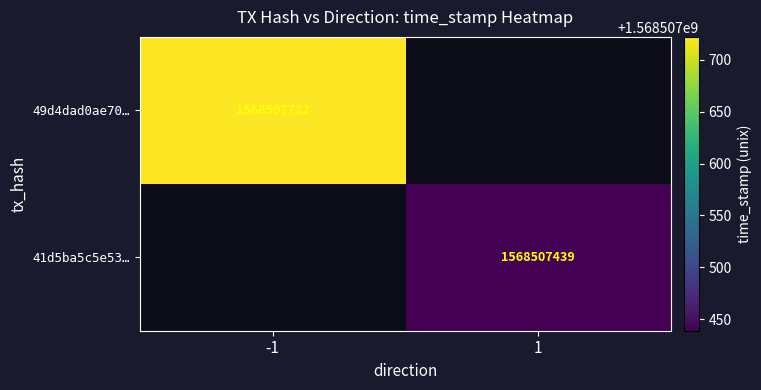

What is the spread (max minus min) of values at direction?

2